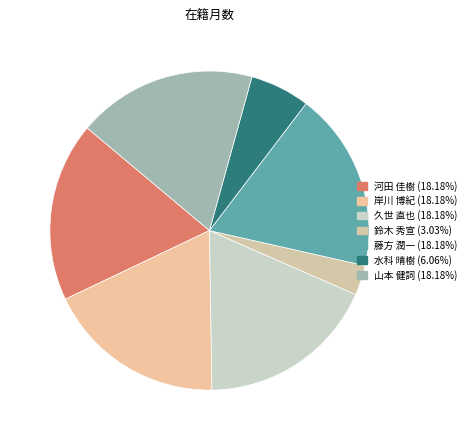

To the nearest percent, what is the combined percentage of 山本 健詞 and 水科 晴樹?

24%